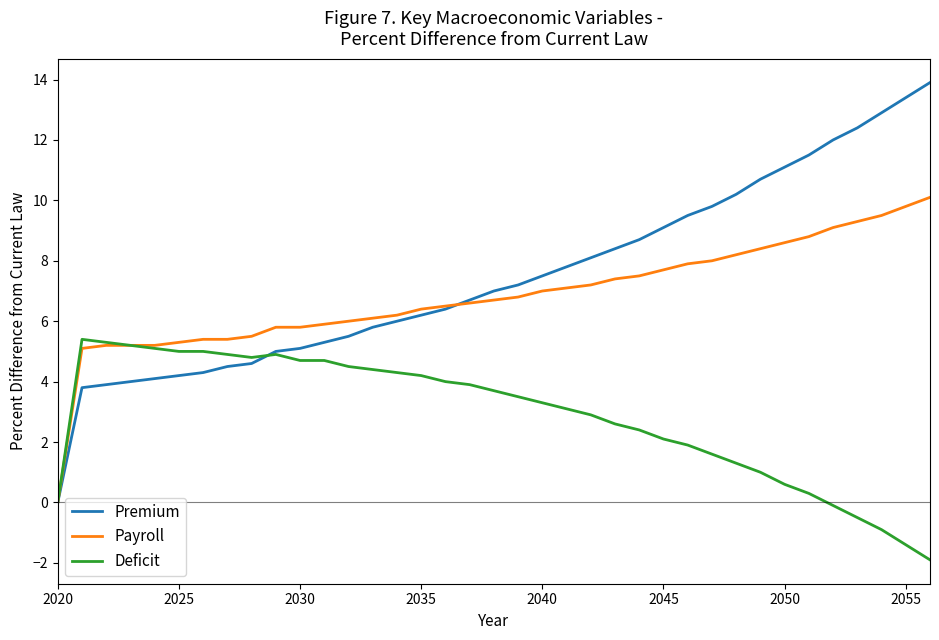

Rank the series by their maximum value, from lowest to highest.

Deficit, Payroll, Premium